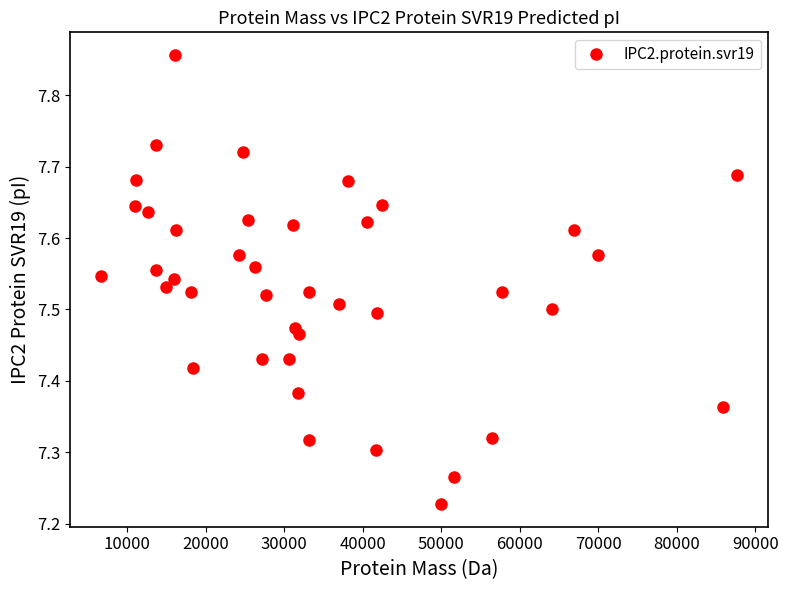

What is the range of Y values (max minus min)?

0.6